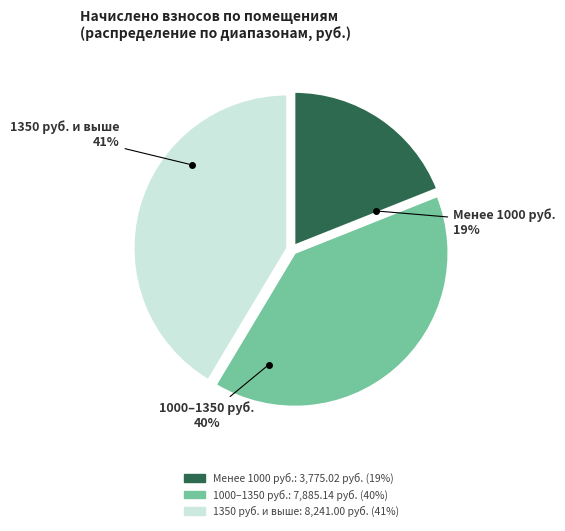

To the nearest percent, what is the average slice percentage?

33%